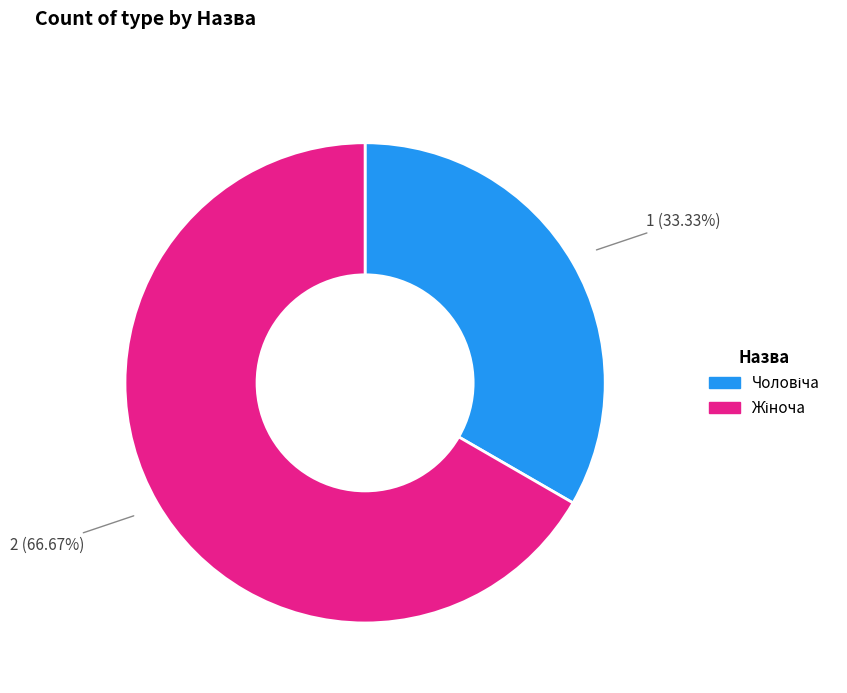

Count the number of slices in the pie.

2